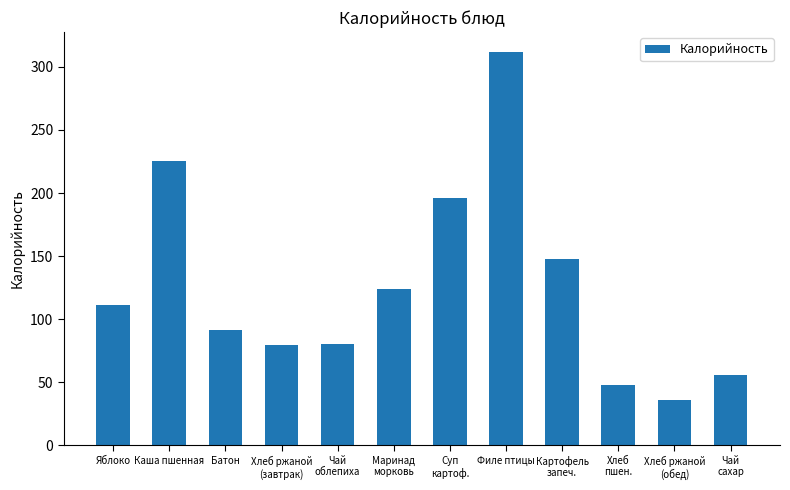

The value at Батон is 31.2. True or false?

False